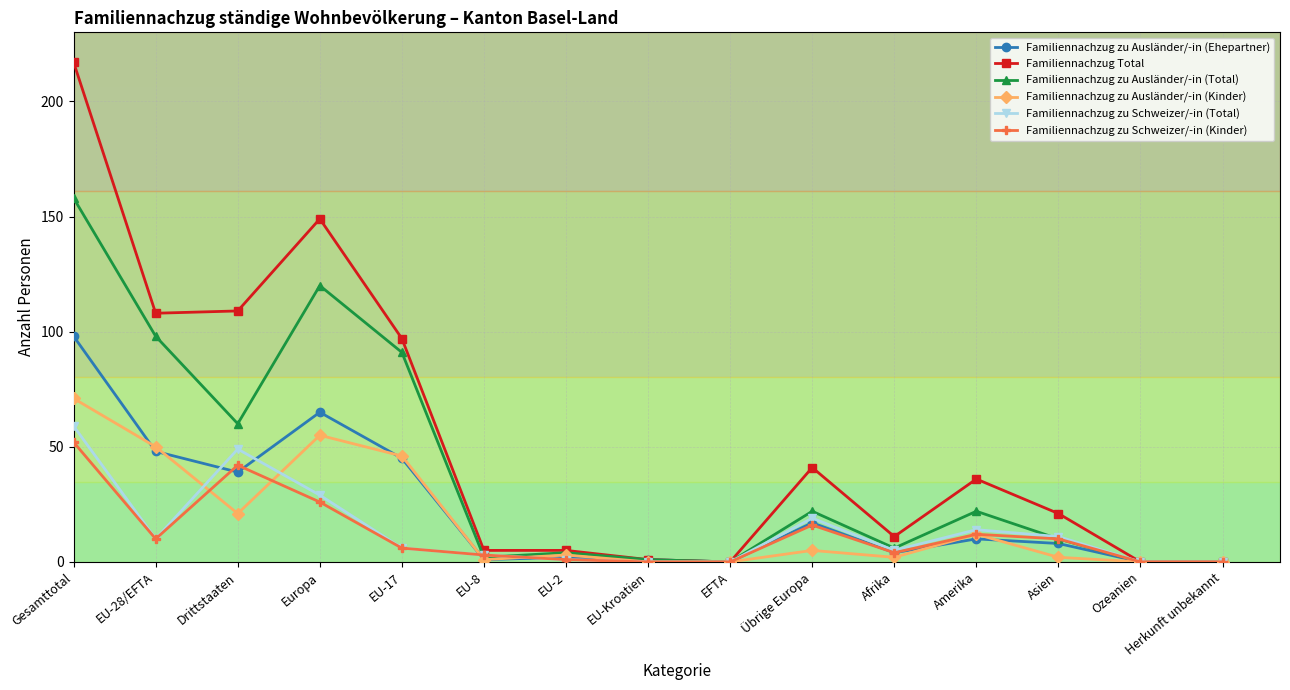

What is the value of the Familiennachzug zu Ausländer/-in (Kinder) point at the 5th from the left?

46